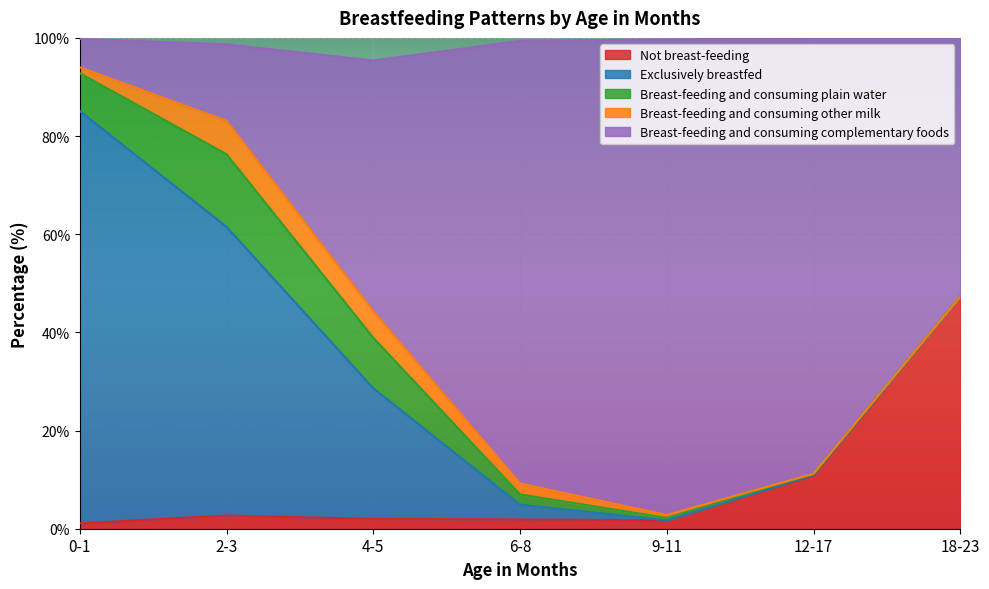

At 18-23, list the series in order from smallest to largest.

Exclusively breastfed, Breast-feeding and consuming plain water, Breast-feeding and consuming other milk, Not breast-feeding, Breast-feeding and consuming complementary foods